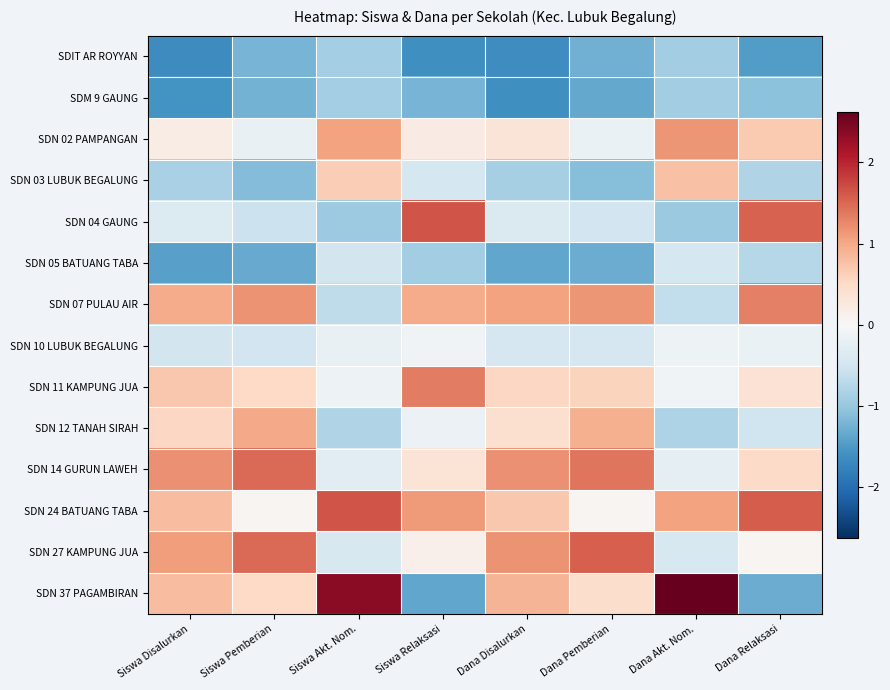

Reading left to right, list all the values displayed in this chart.

SDIT AR ROYYAN: Siswa Disalurkan=-1.6	Siswa Pemberian=-1.2	Siswa Akt. Nom.=-0.9	Siswa Relaksasi=-1.6	Dana Disalurkan=-1.6	Dana Pemberian=-1.3	Dana Akt. Nom.=-0.9	Dana Relaksasi=-1.5
SDM 9 GAUNG: Siswa Disalurkan=-1.6	Siswa Pemberian=-1.2	Siswa Akt. Nom.=-0.9	Siswa Relaksasi=-1.2	Dana Disalurkan=-1.6	Dana Pemberian=-1.3	Dana Akt. Nom.=-0.9	Dana Relaksasi=-1.1
SDN 02 PAMPANGAN: Siswa Disalurkan=0.2	Siswa Pemberian=-0.2	Siswa Akt. Nom.=1.1	Siswa Relaksasi=0.2	Dana Disalurkan=0.3	Dana Pemberian=-0.2	Dana Akt. Nom.=1.1	Dana Relaksasi=0.7
SDN 03 LUBUK BEGALUNG: Siswa Disalurkan=-0.8	Siswa Pemberian=-1.1	Siswa Akt. Nom.=0.6	Siswa Relaksasi=-0.5	Dana Disalurkan=-0.9	Dana Pemberian=-1.1	Dana Akt. Nom.=0.8	Dana Relaksasi=-0.8
SDN 04 GAUNG: Siswa Disalurkan=-0.4	Siswa Pemberian=-0.6	Siswa Akt. Nom.=-1.0	Siswa Relaksasi=1.7	Dana Disalurkan=-0.4	Dana Pemberian=-0.5	Dana Akt. Nom.=-1.0	Dana Relaksasi=1.5
SDN 05 BATUANG TABA: Siswa Disalurkan=-1.4	Siswa Pemberian=-1.3	Siswa Akt. Nom.=-0.5	Siswa Relaksasi=-0.9	Dana Disalurkan=-1.4	Dana Pemberian=-1.3	Dana Akt. Nom.=-0.5	Dana Relaksasi=-0.8
SDN 07 PULAU AIR: Siswa Disalurkan=1.0	Siswa Pemberian=1.2	Siswa Akt. Nom.=-0.7	Siswa Relaksasi=1.0	Dana Disalurkan=1.0	Dana Pemberian=1.2	Dana Akt. Nom.=-0.6	Dana Relaksasi=1.3
SDN 10 LUBUK BEGALUNG: Siswa Disalurkan=-0.5	Siswa Pemberian=-0.5	Siswa Akt. Nom.=-0.2	Siswa Relaksasi=-0.1	Dana Disalurkan=-0.4	Dana Pemberian=-0.4	Dana Akt. Nom.=-0.1	Dana Relaksasi=-0.2
SDN 11 KAMPUNG JUA: Siswa Disalurkan=0.7	Siswa Pemberian=0.5	Siswa Akt. Nom.=-0.1	Siswa Relaksasi=1.4	Dana Disalurkan=0.5	Dana Pemberian=0.6	Dana Akt. Nom.=-0.1	Dana Relaksasi=0.4
SDN 12 TANAH SIRAH: Siswa Disalurkan=0.5	Siswa Pemberian=1.0	Siswa Akt. Nom.=-0.8	Siswa Relaksasi=-0.2	Dana Disalurkan=0.4	Dana Pemberian=0.9	Dana Akt. Nom.=-0.8	Dana Relaksasi=-0.5
SDN 14 GURUN LAWEH: Siswa Disalurkan=1.2	Siswa Pemberian=1.5	Siswa Akt. Nom.=-0.3	Siswa Relaksasi=0.4	Dana Disalurkan=1.2	Dana Pemberian=1.4	Dana Akt. Nom.=-0.3	Dana Relaksasi=0.5
SDN 24 BATUANG TABA: Siswa Disalurkan=0.8	Siswa Pemberian=0.1	Siswa Akt. Nom.=1.7	Siswa Relaksasi=1.1	Dana Disalurkan=0.7	Dana Pemberian=0.1	Dana Akt. Nom.=1.1	Dana Relaksasi=1.6
SDN 27 KAMPUNG JUA: Siswa Disalurkan=1.1	Siswa Pemberian=1.5	Siswa Akt. Nom.=-0.4	Siswa Relaksasi=0.1	Dana Disalurkan=1.2	Dana Pemberian=1.6	Dana Akt. Nom.=-0.4	Dana Relaksasi=0.1
SDN 37 PAGAMBIRAN: Siswa Disalurkan=0.8	Siswa Pemberian=0.5	Siswa Akt. Nom.=2.4	Siswa Relaksasi=-1.4	Dana Disalurkan=0.9	Dana Pemberian=0.5	Dana Akt. Nom.=2.6	Dana Relaksasi=-1.3